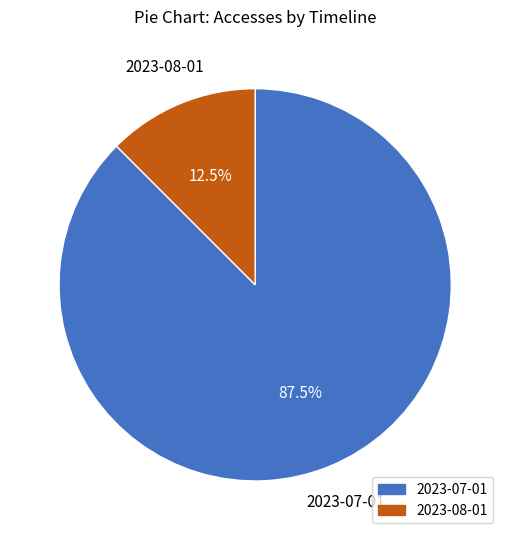

Rank the categories by value from lowest to highest.

2023-08-01, 2023-07-01